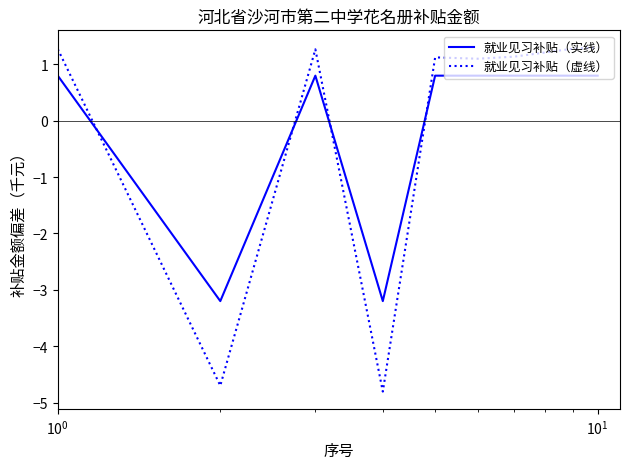

Which series has the largest range (max minus min)?

就业见习补贴（虚线）